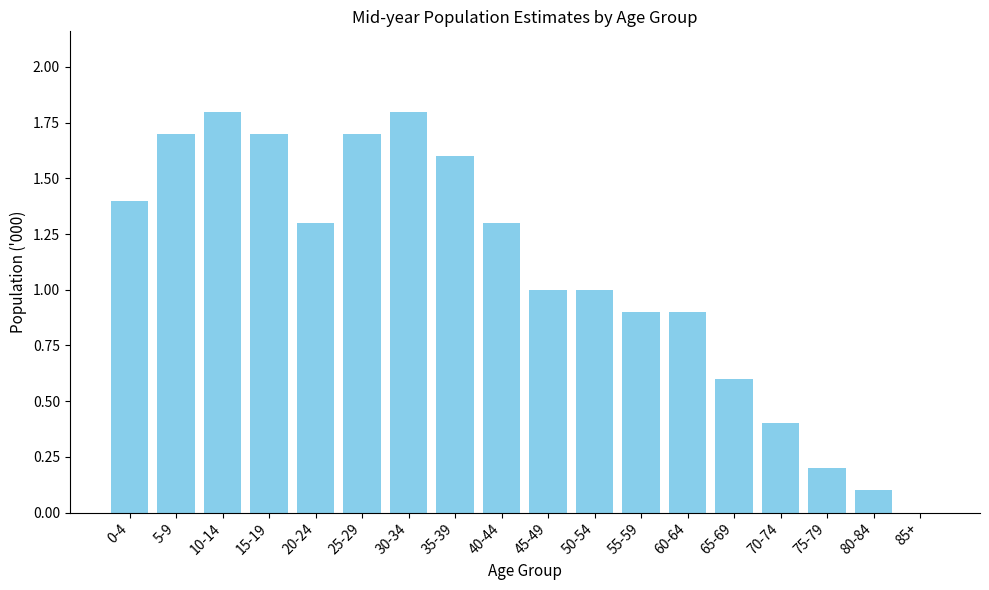

Reading left to right, extract all data points from this chart.

0-4=1.4	5-9=1.7	10-14=1.8	15-19=1.7	20-24=1.3	25-29=1.7	30-34=1.8	35-39=1.6	40-44=1.3	45-49=1.0	50-54=1.0	55-59=0.9	60-64=0.9	65-69=0.6	70-74=0.4	75-79=0.2	80-84=0.1	85+=0.0